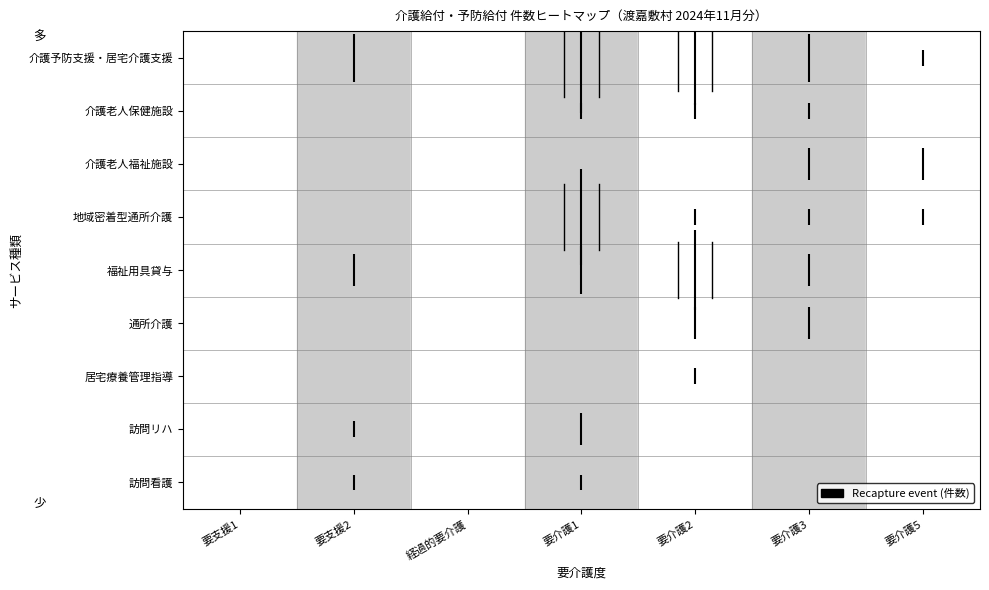

What is the sum of all 介護老人保健施設 values?

3